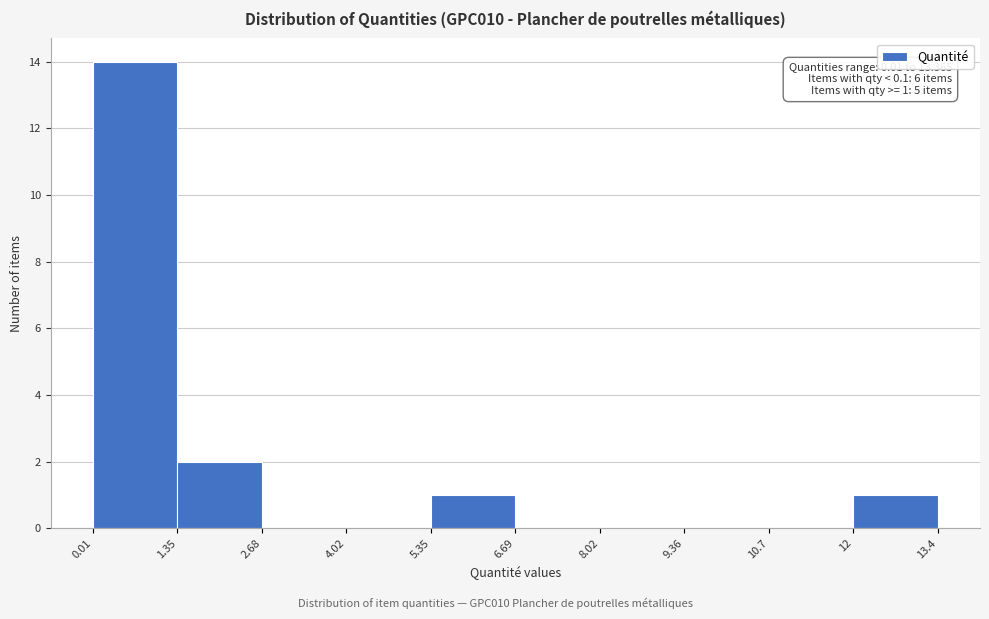

Over which range of the x-axis is the bar tallest?

0.01 to 1.35